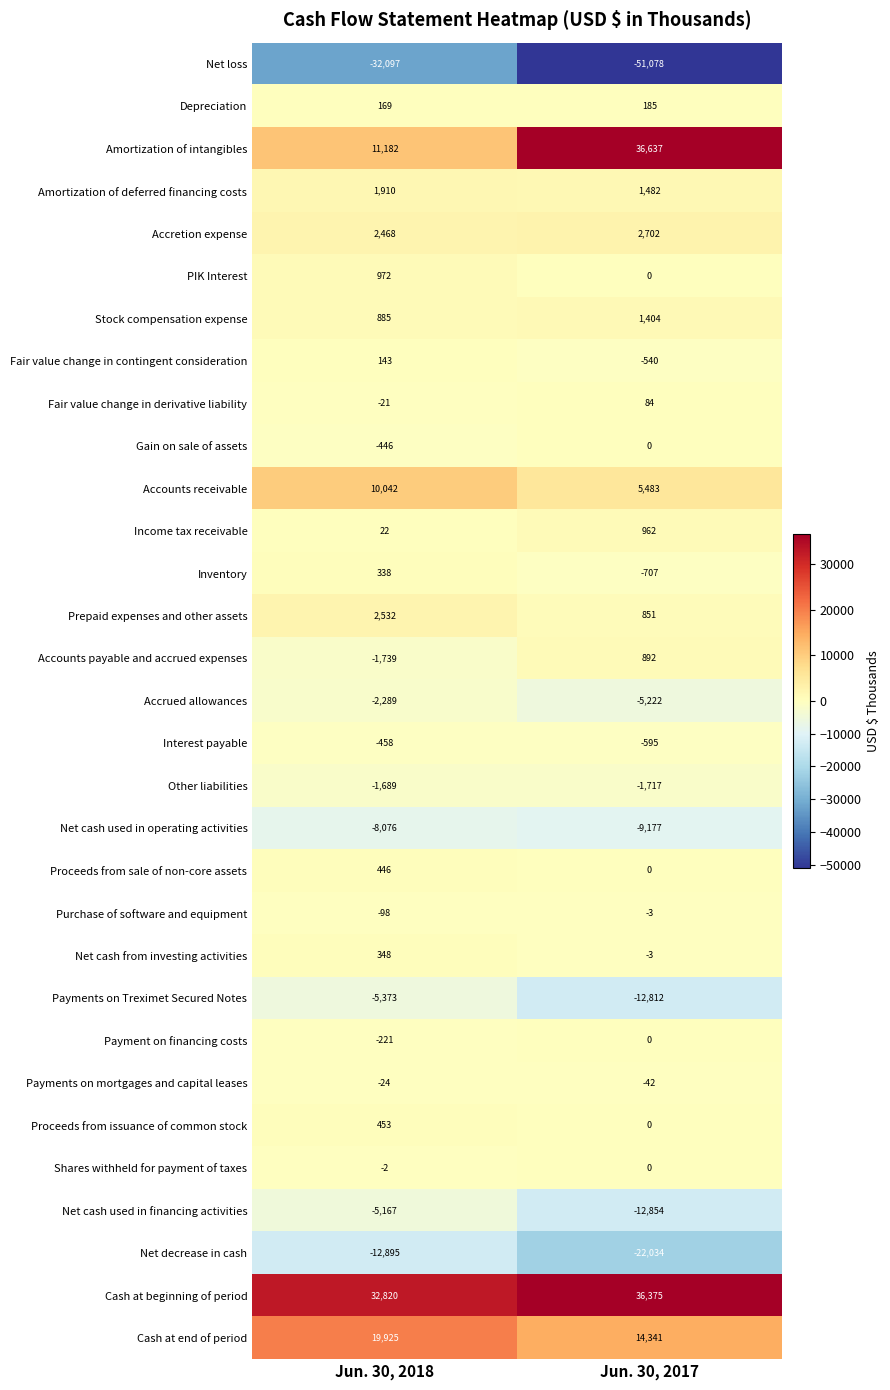

How many distinct data groups are displayed?

31